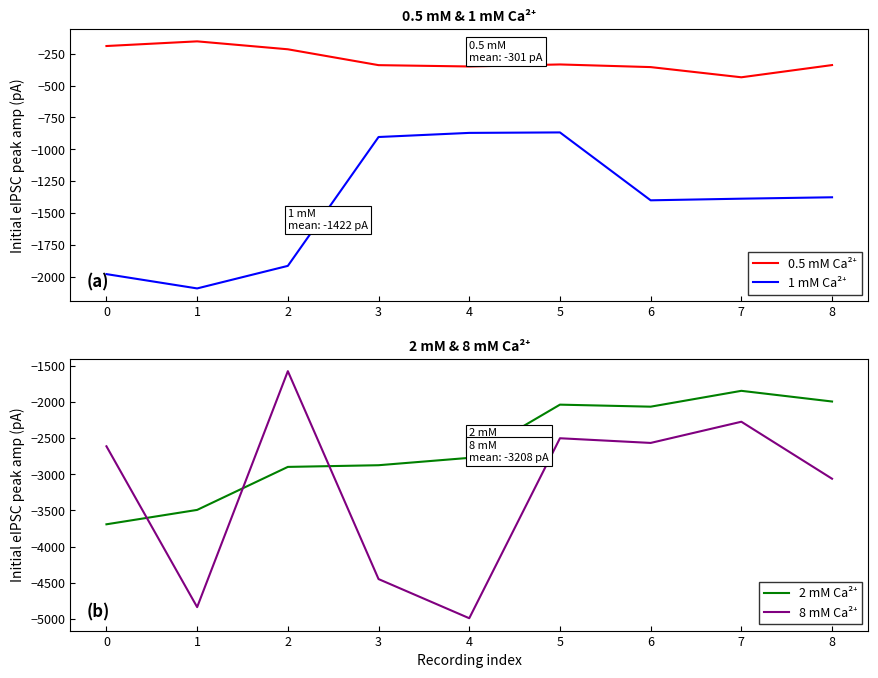

True or false: 0.5 mM Ca²⁺ and 8 mM Ca²⁺ cross at least once.

False